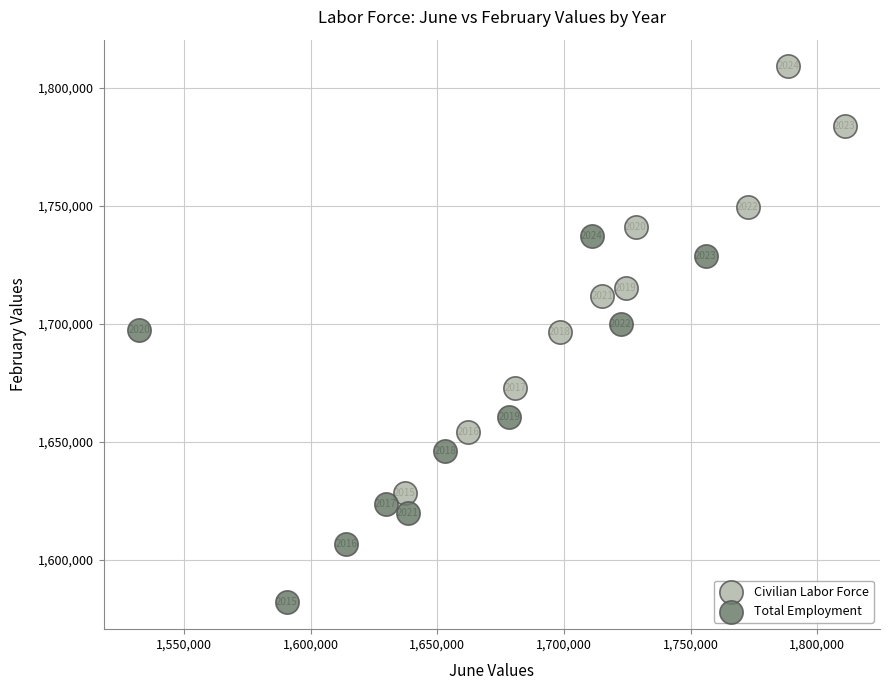

Which series reaches the maximum Y coordinate?

Civilian Labor Force